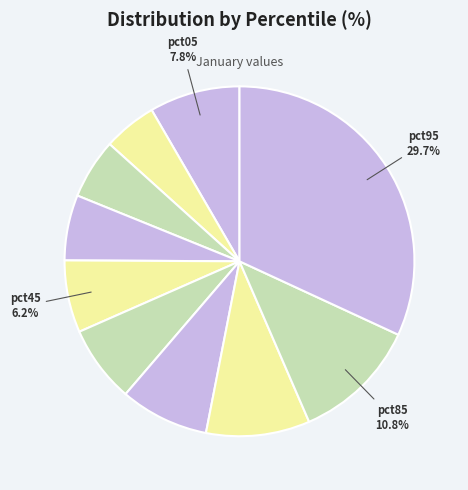

The pct05 slice represents 2% of the pie. True or false?

False